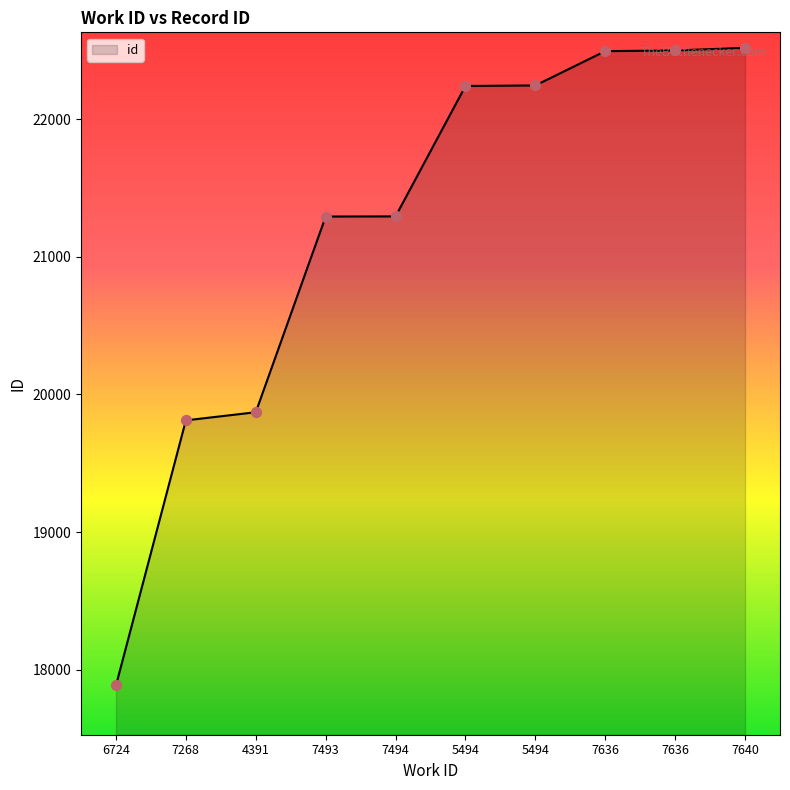

What is the change in value from 7494 to 5494?

+947